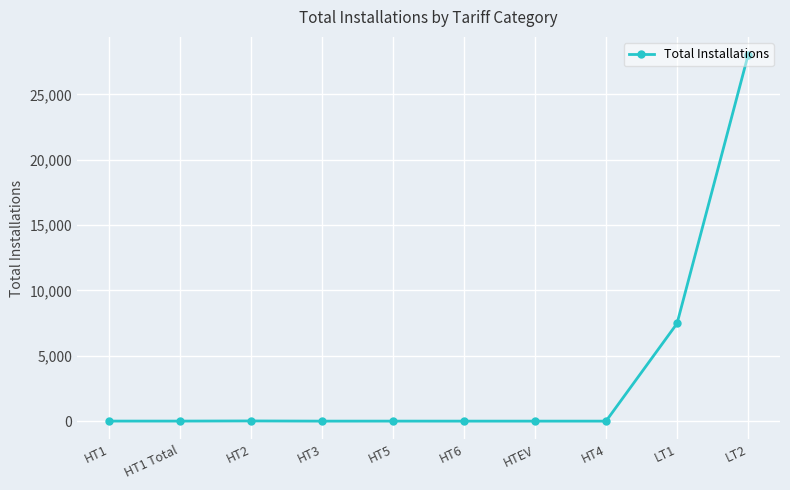

Is this an area chart (filled region under the line)?

No